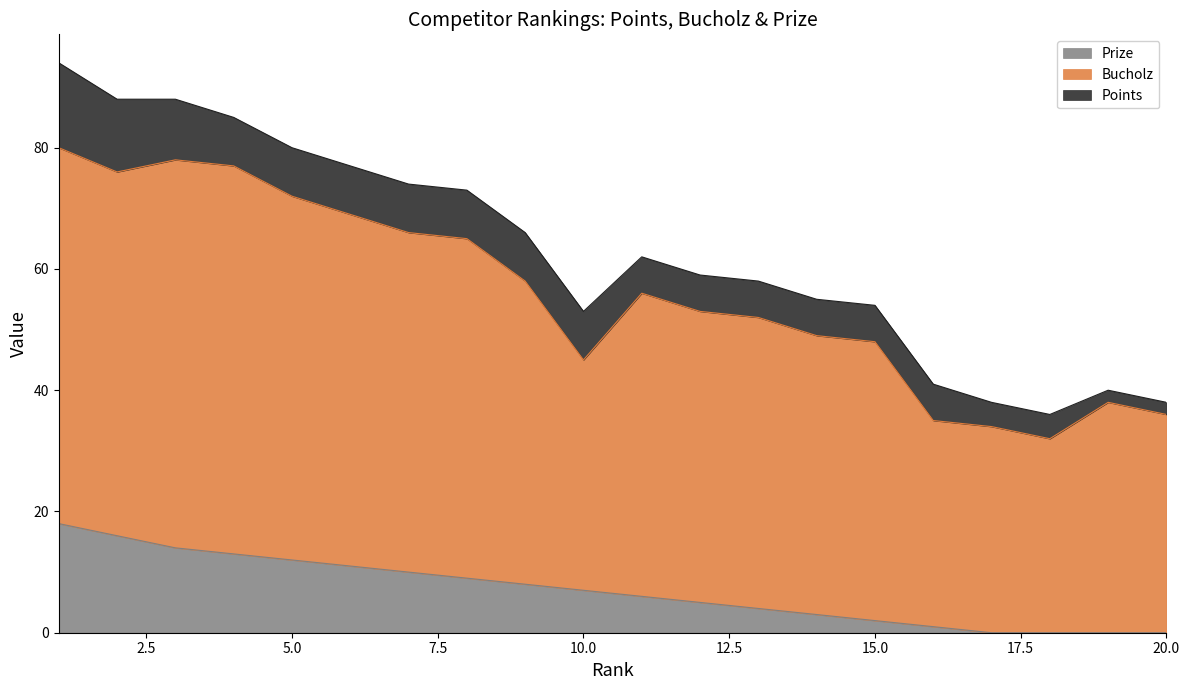

What is the maximum value for Prize?

18